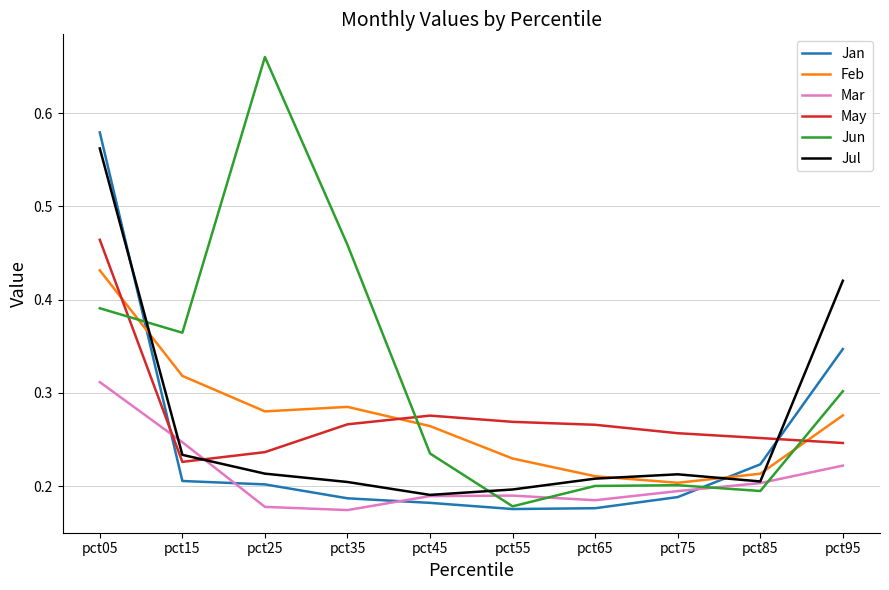

After their last crossing, which series has the higher values: Jan or May?

Jan